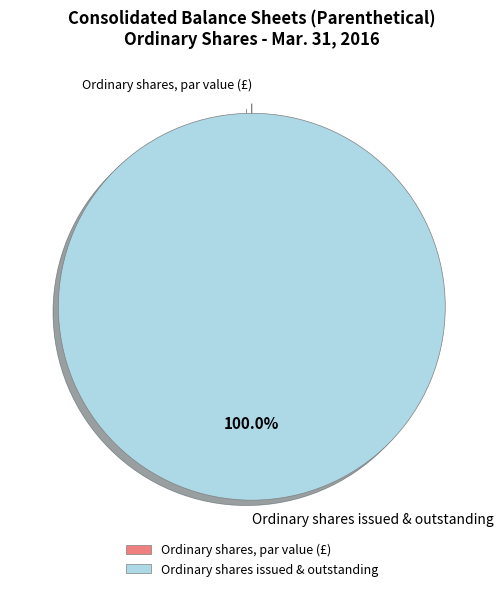

Is Ordinary shares issued & outstanding the majority of the pie?

Yes